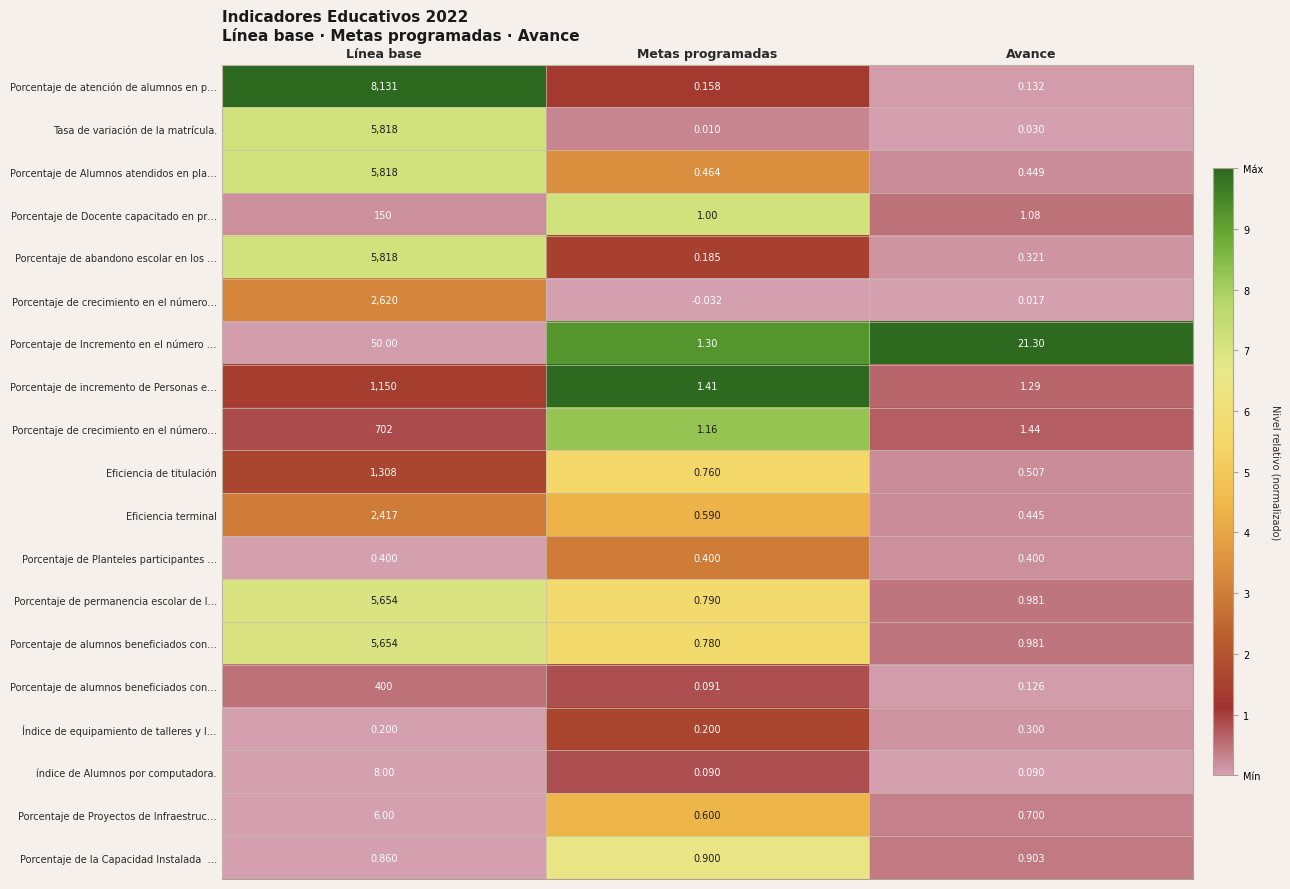

Which category has the lowest value across all series?

Metas programadas